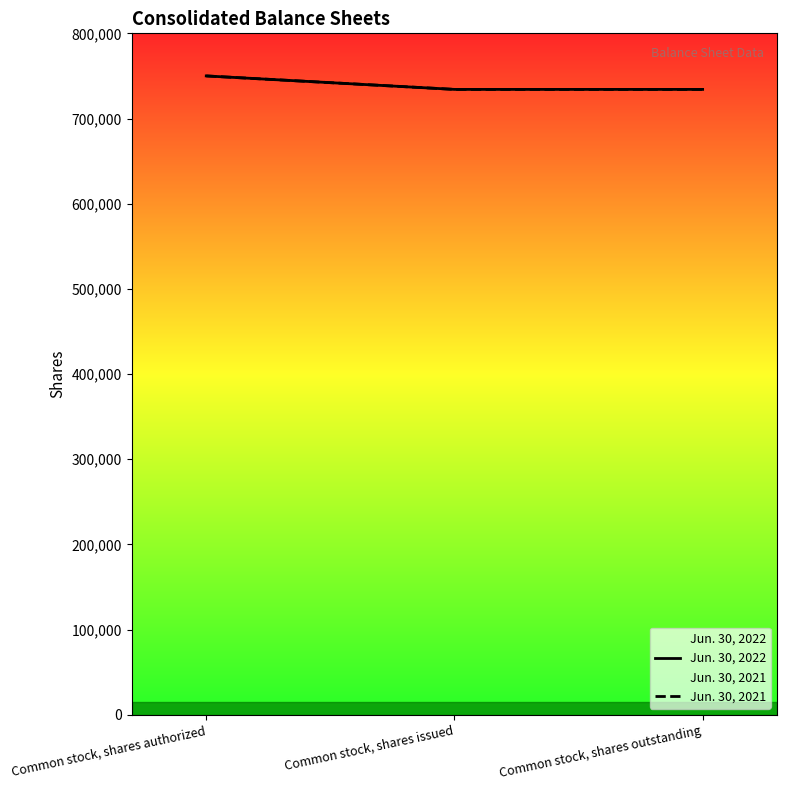

Rank the series at Common stock, shares issued from lowest to highest value.

Jun. 30, 2022, Jun. 30, 2021